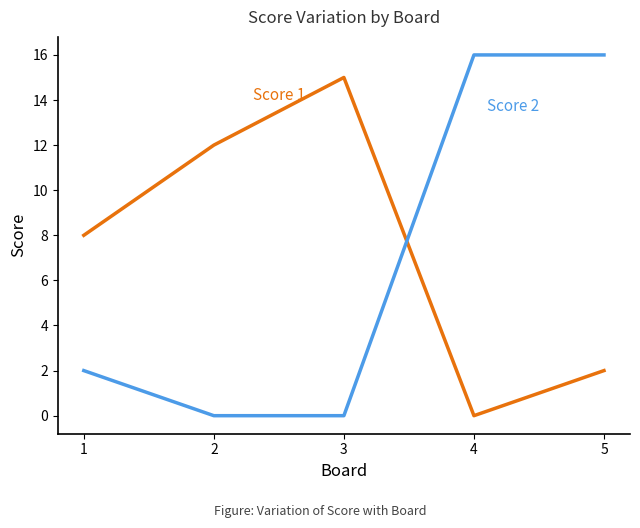

What is the greatest value displayed?

16